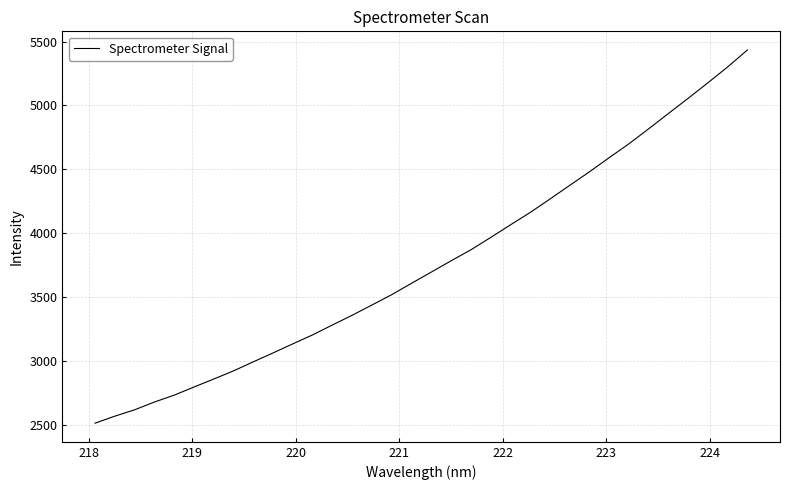

What is the difference between the maximum and minimum values?

2922.2